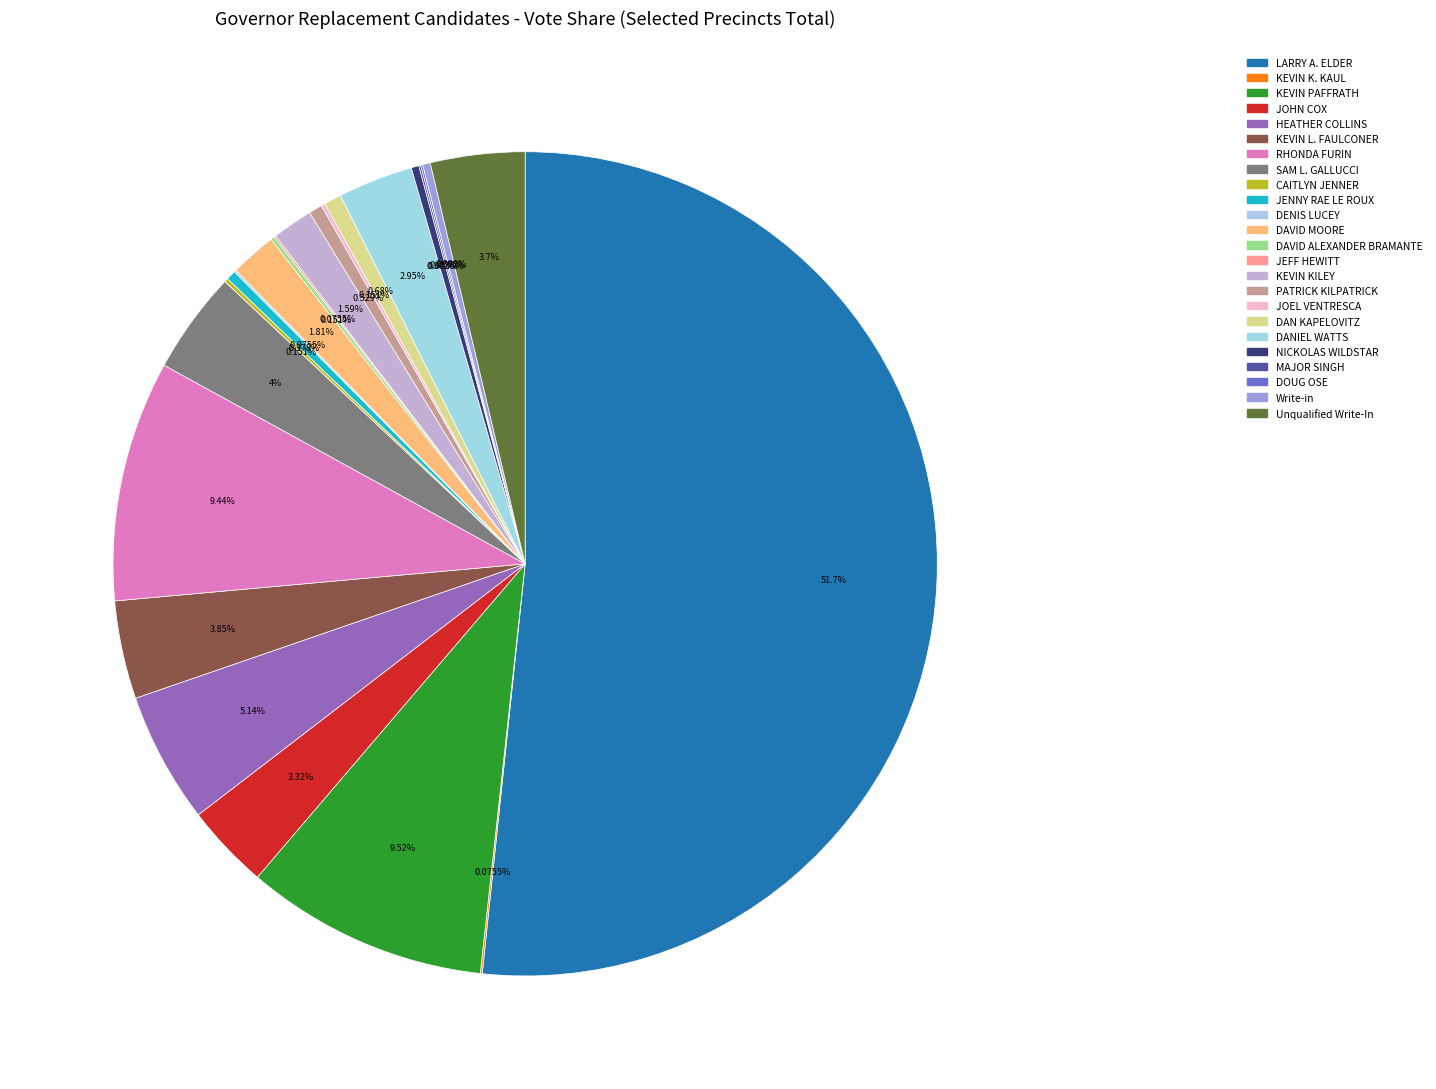

What is the change in value from JOHN COX to SAM L. GALLUCCI?

+9